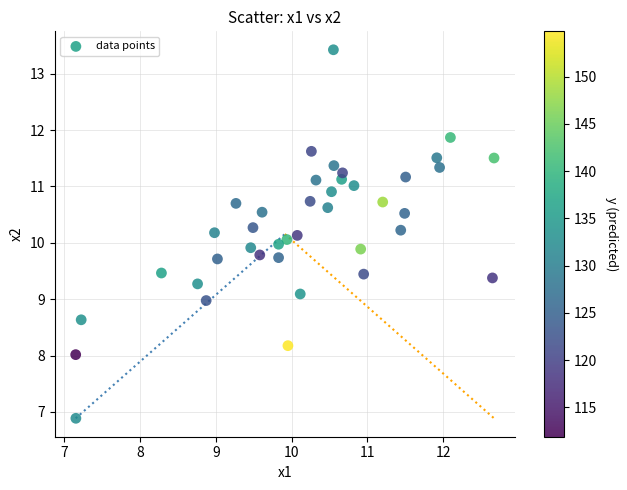

What is the range of Y values (max minus min)?

6.5